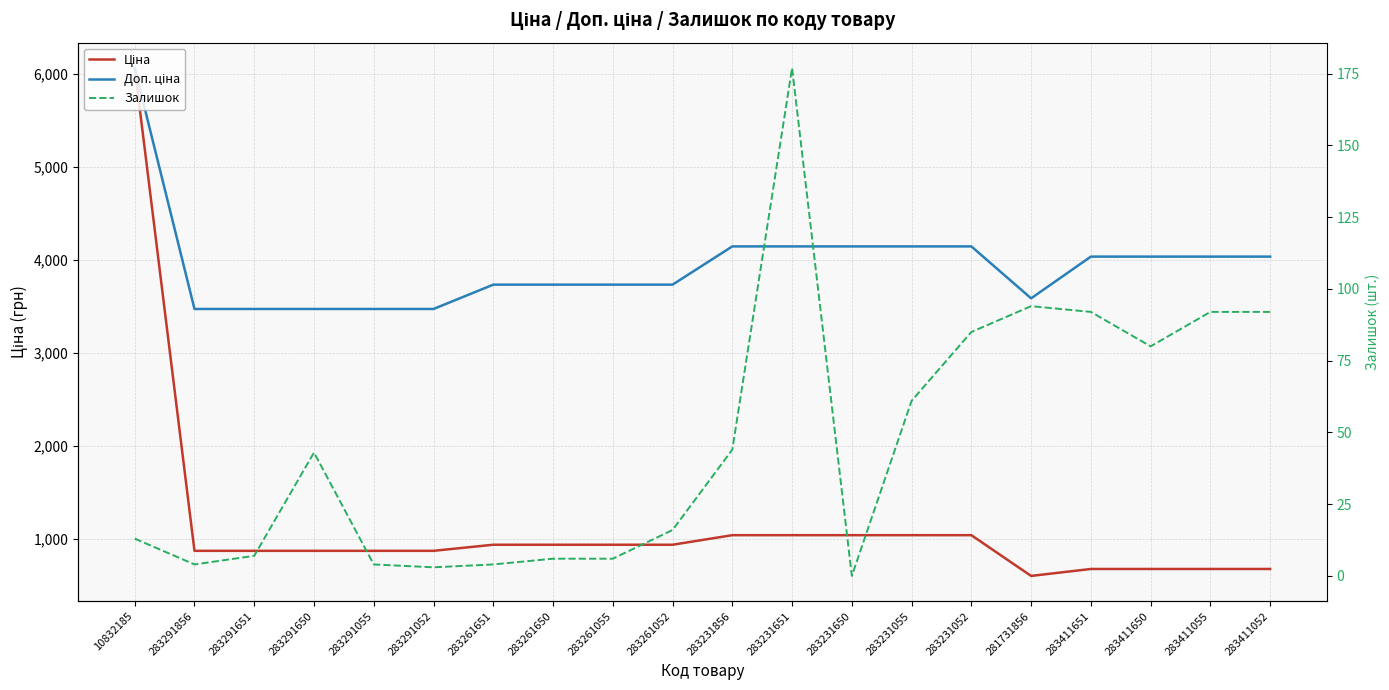

How many interior local valleys does the Ціна series have?

1